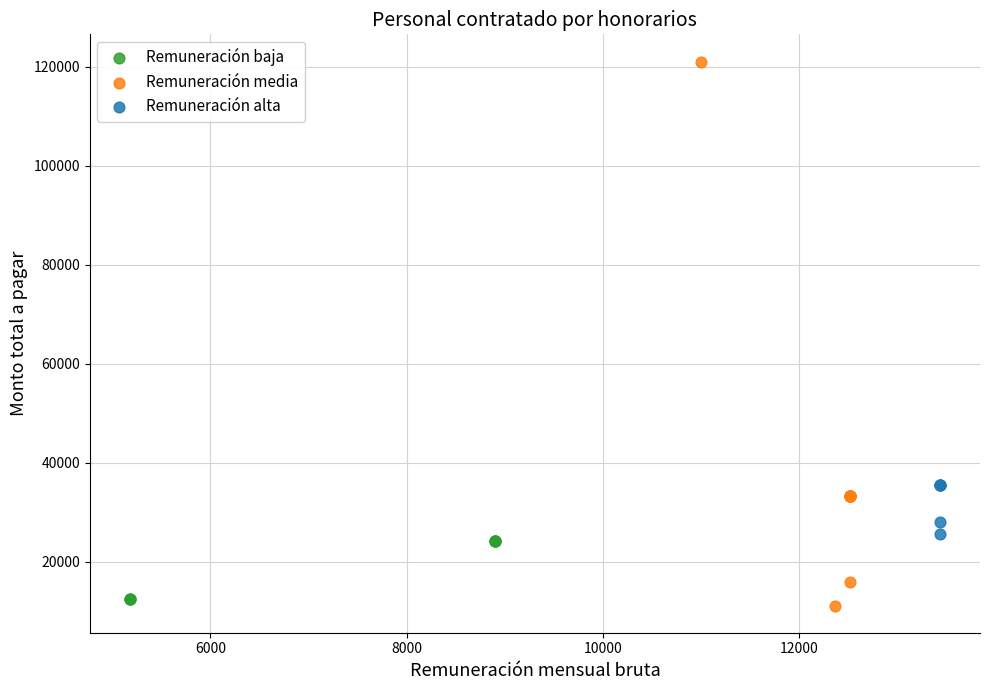

Which series has the widest spread of Y values?

Remuneración media